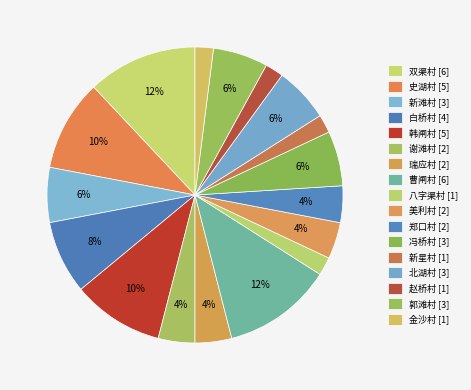

How much of the chart is everything except 八字渠村?

98.0%